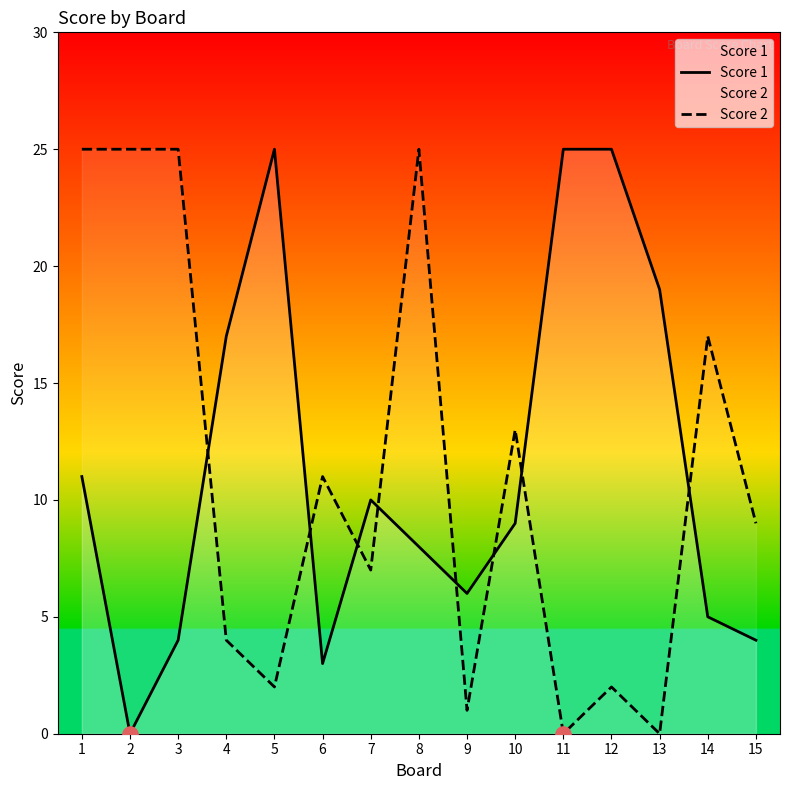

Is the value of Score 2 at 12 greater than the value of Score 1 at 4?

No